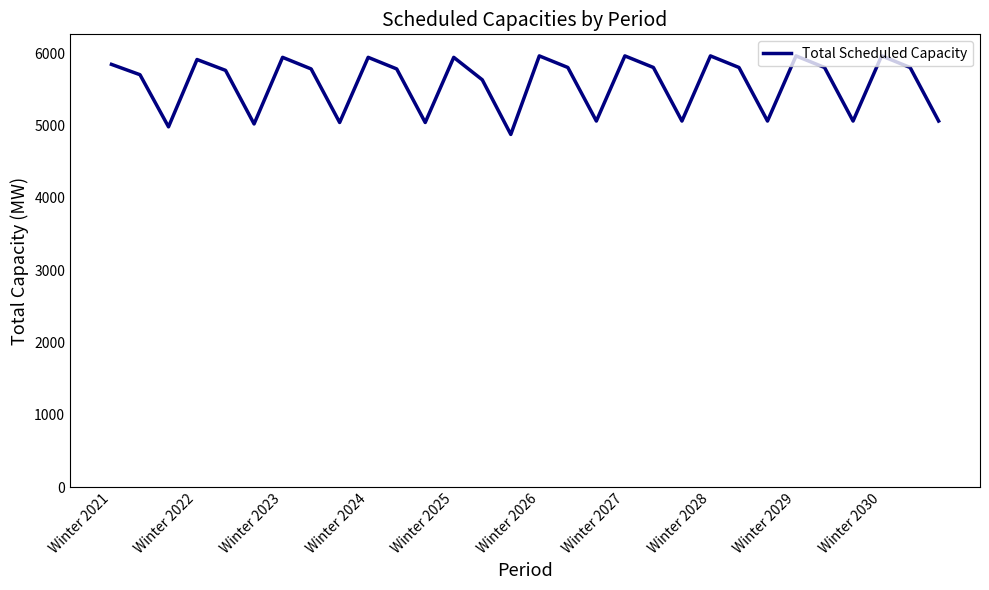

What is the difference between the maximum and minimum values?

1085